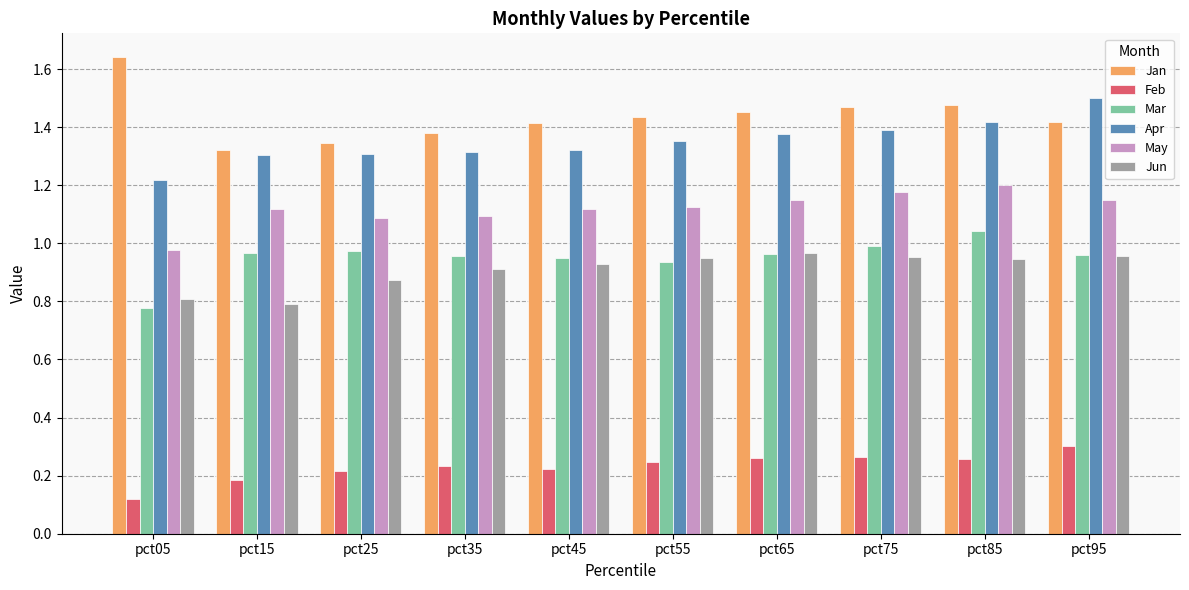

The May series shows 1.8 at pct85. True or false?

False